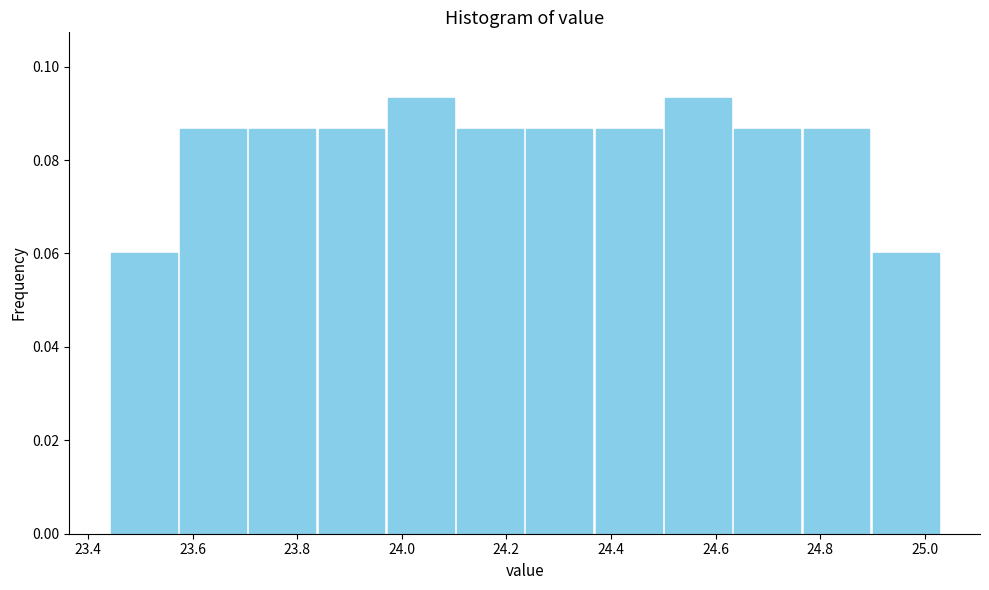

Reading left to right, list every bar in this chart as the range it spans on the x-axis followed by its height. Neither the bar edges nor the heights are printed on the chart, so give them approximately, as read against the axes.

23.44 to 23.58: 0.060
23.58 to 23.70: 0.086
23.70 to 23.84: 0.086
23.84 to 23.98: 0.086
23.98 to 24.10: 0.094
24.10 to 24.24: 0.086
24.24 to 24.36: 0.086
24.36 to 24.50: 0.086
24.50 to 24.64: 0.094
24.64 to 24.76: 0.086
24.76 to 24.90: 0.086
24.90 to 25.04: 0.060